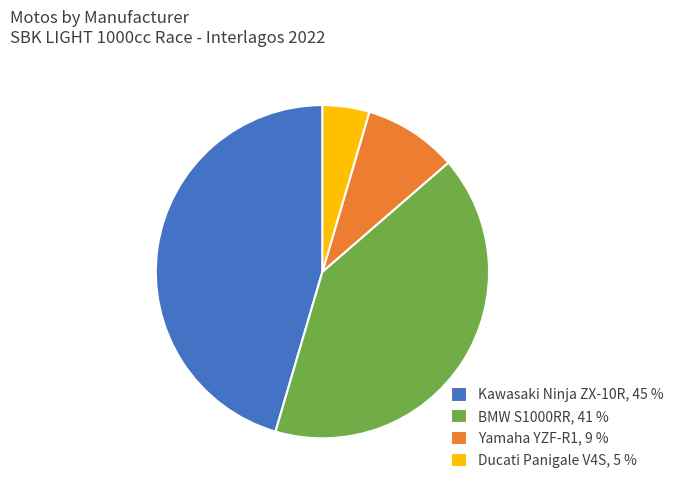

Does any single category account for the majority?

No